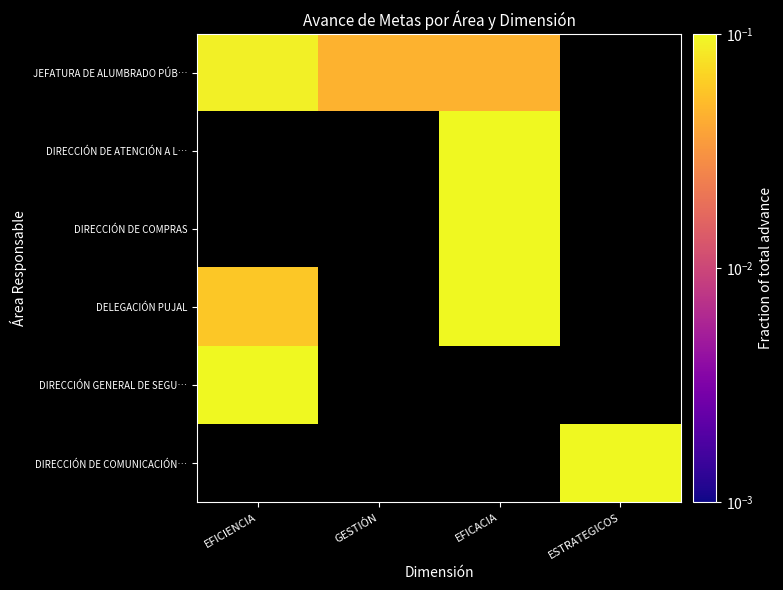

Which category has the lowest value across all series?

GESTIÓN